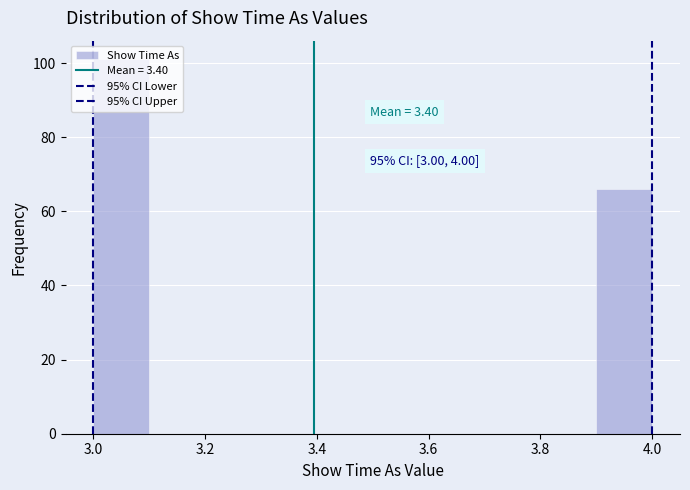

Over which range of the x-axis is the bar tallest?

3.0 to 3.1